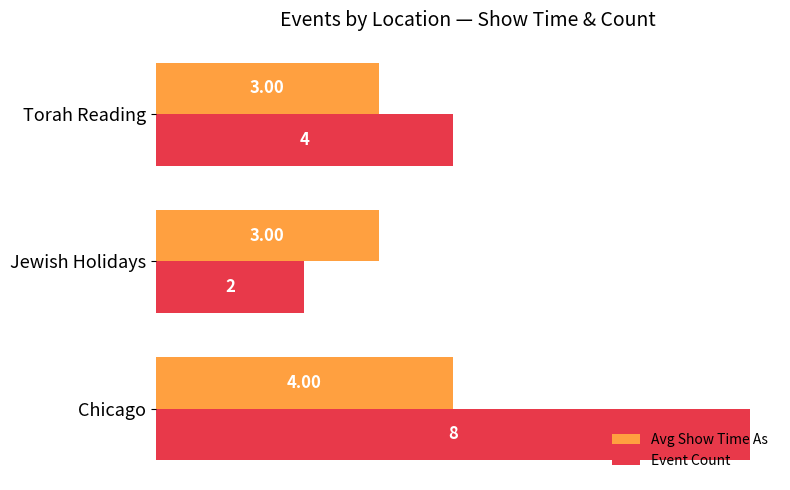

What are all the series names shown in the legend?

Avg Show Time As, Event Count